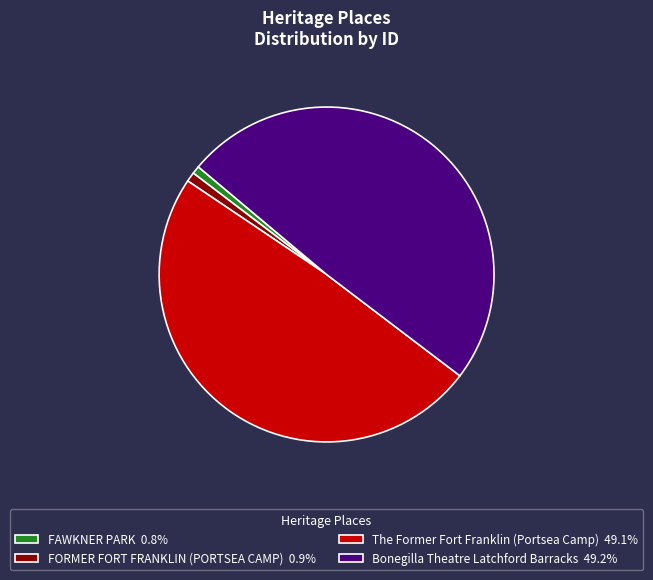

The The Former Fort Franklin (Portsea Camp) slice represents 44% of the pie. True or false?

False